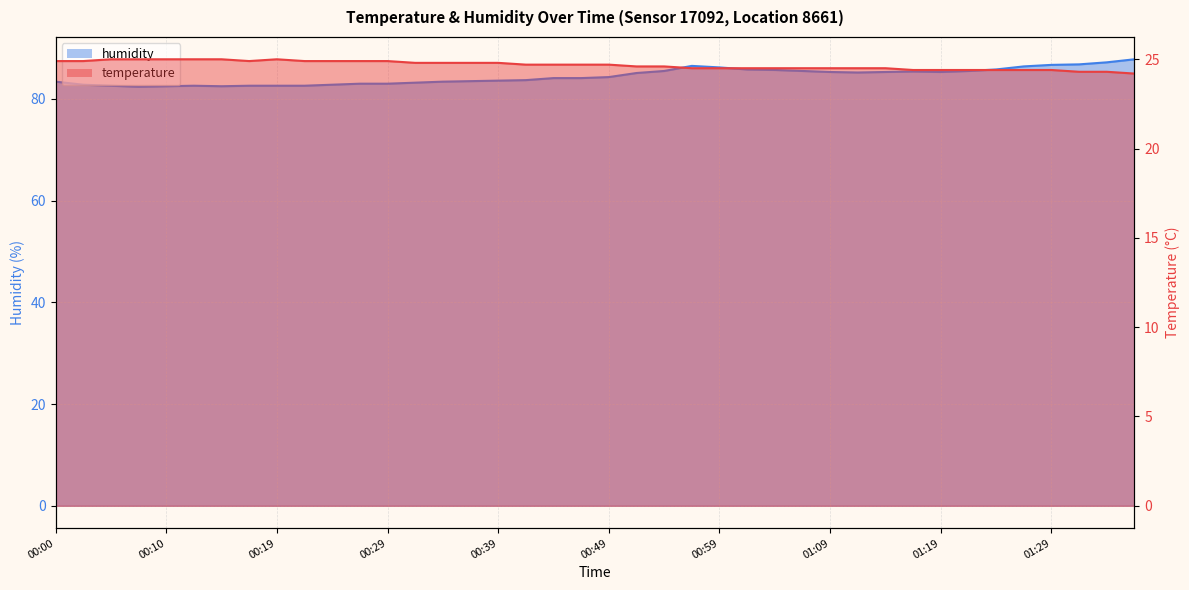

Which series changed the most between 00:34 and 01:19?

humidity